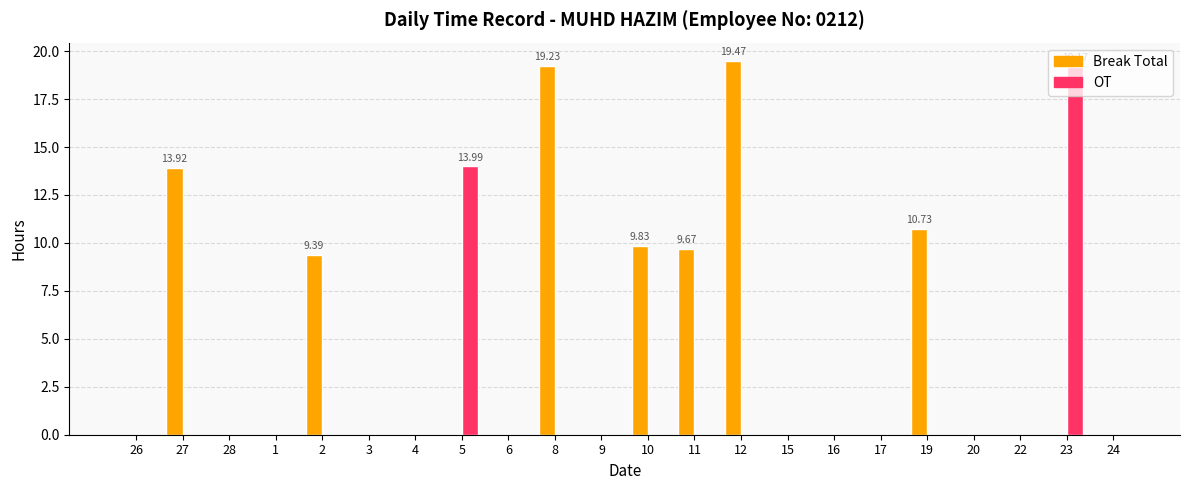

Reading left to right, extract all data points from this chart.

Break Total: 26=0.0	27=13.9	28=0.0	1=0.0	2=9.4	3=0.0	4=0.0	5=0.0	6=0.0	8=19.2	9=0.0	10=9.8	11=9.7	12=19.5	15=0.0	16=0.0	17=0.0	19=10.7	20=0.0	22=0.0	23=0.0	24=0.0
OT: 26=0.0	27=0.0	28=0.0	1=0.0	2=0.0	3=0.0	4=0.0	5=14.0	6=0.0	8=0.0	9=0.0	10=0.0	11=0.0	12=0.0	15=0.0	16=0.0	17=0.0	19=0.0	20=0.0	22=0.0	23=19.2	24=0.0